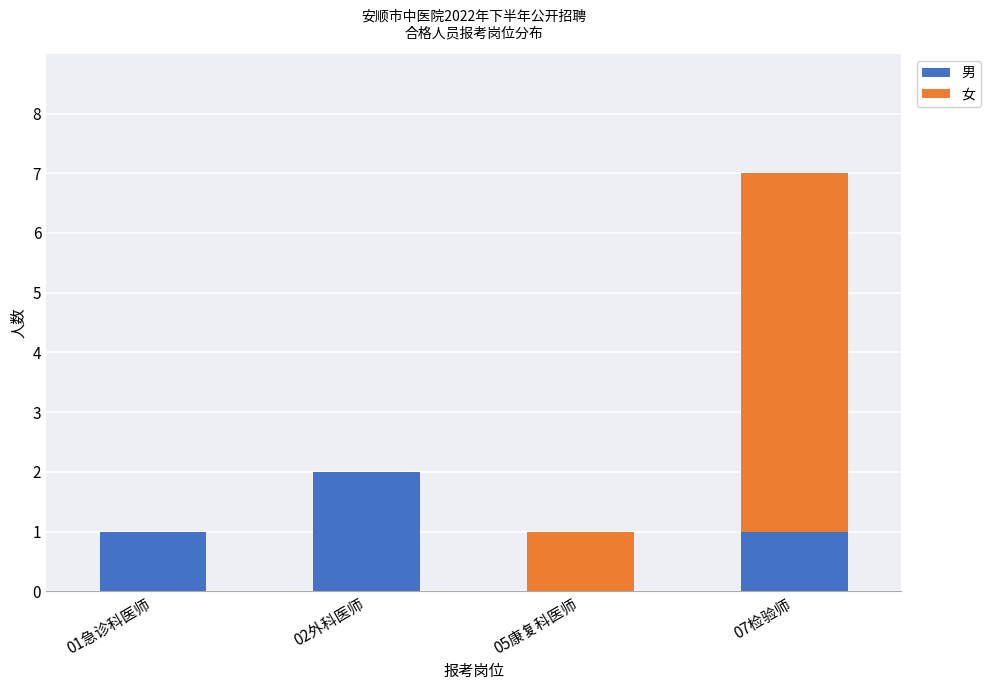

The 男 series shows -1 at 05康复科医师. True or false?

False